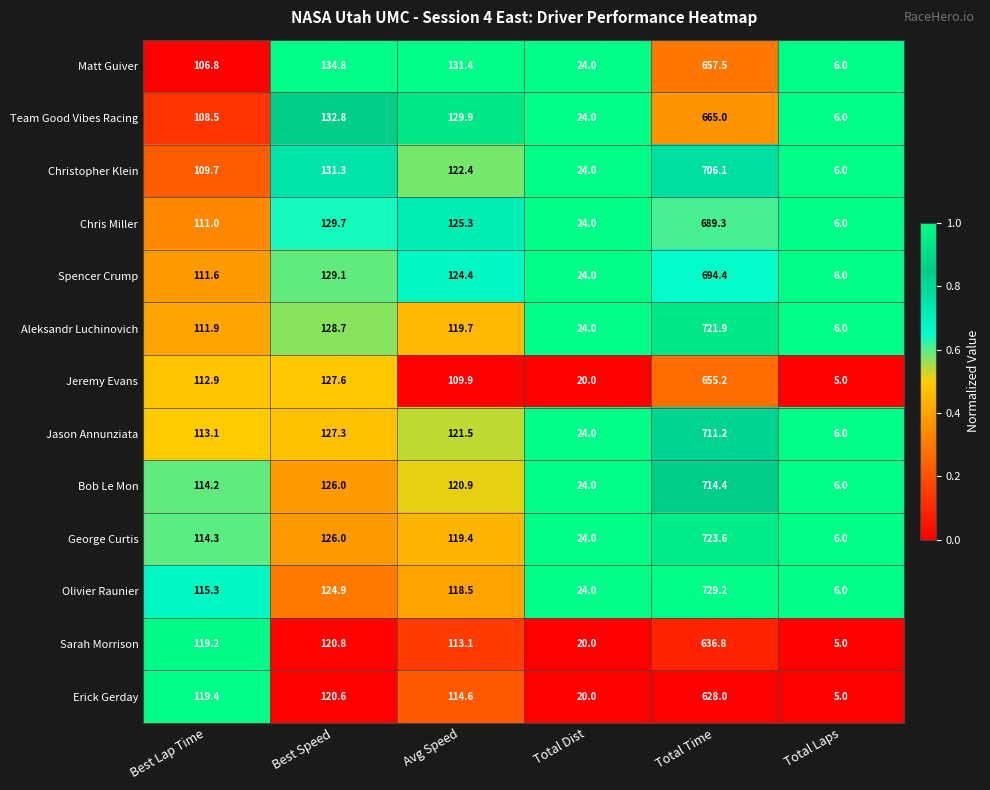

At which label does Team Good Vibes Racing first exceed 129?

Best Speed